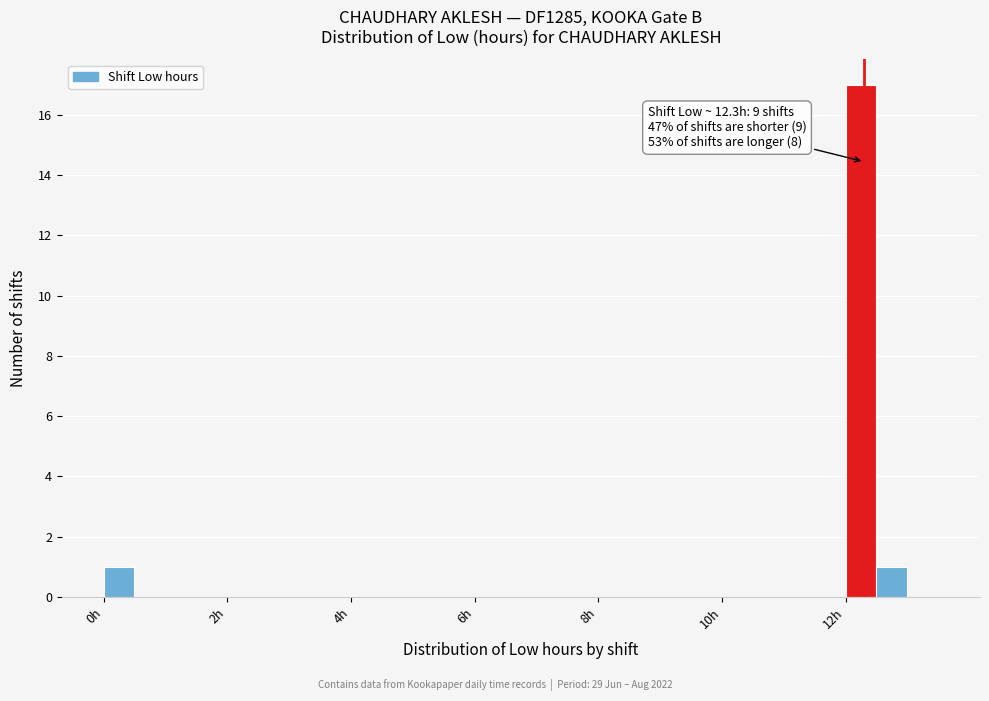

Read against the x-axis, roughly where is the centre of the tallest bar?

12.2